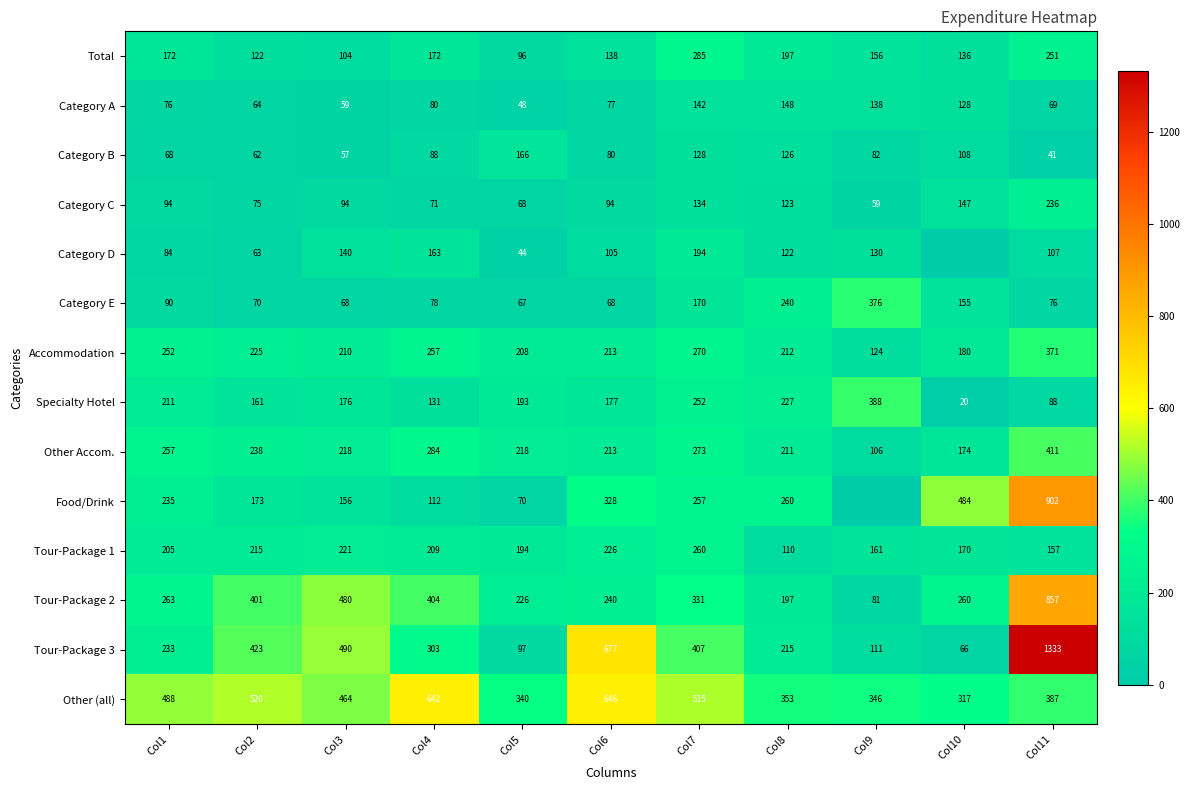

What is the highest value of the Total series?

285